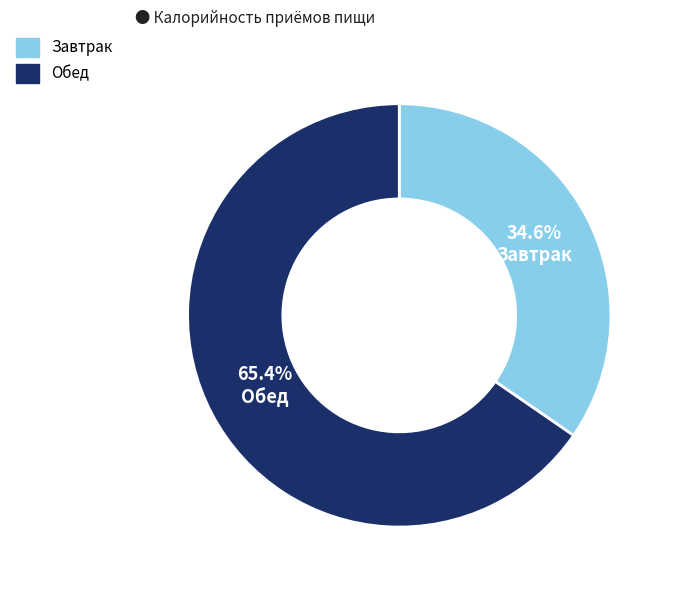

Is there any slice that represents more than half of the pie?

Yes